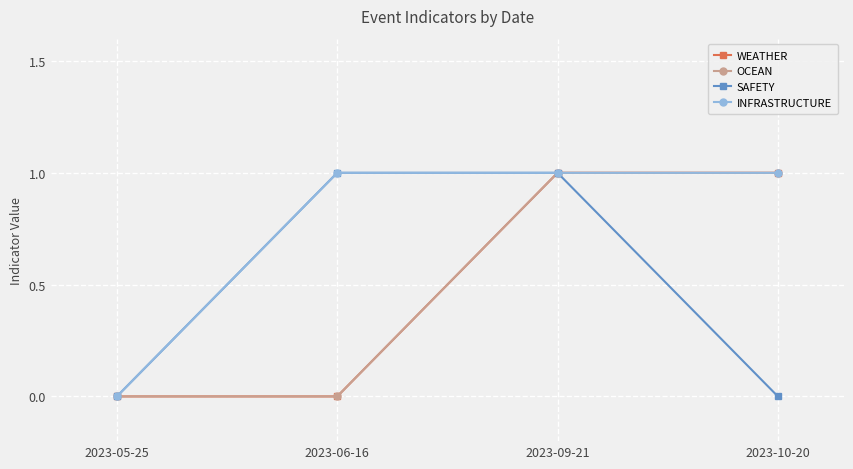

True or false: INFRASTRUCTURE and SAFETY intersect in this chart.

False